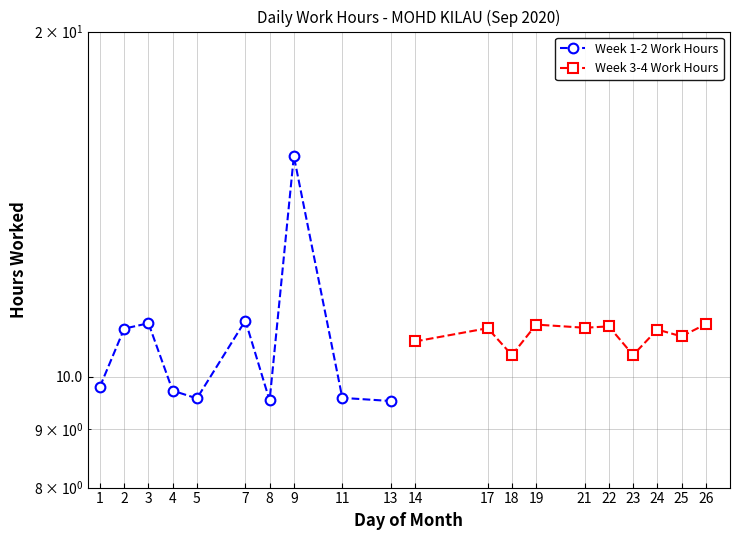

Is this an area chart (filled region under the line)?

No